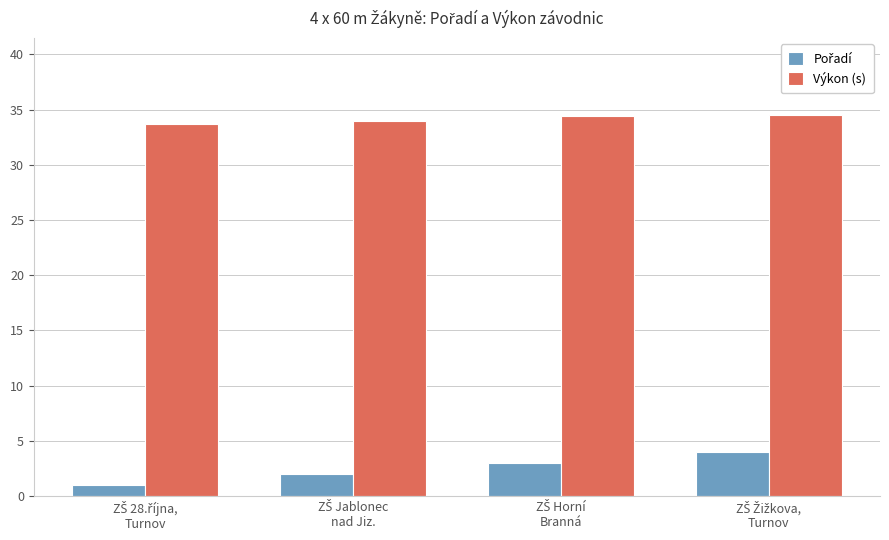

What is the highest value of the Výkon (s) series?

34.6